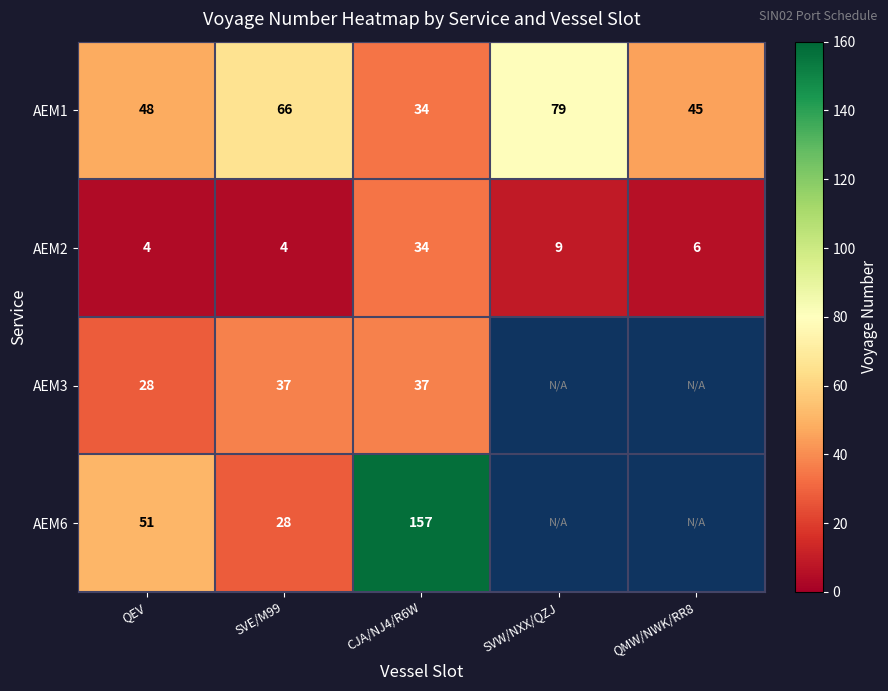

What is the difference between the highest and lowest values at SVE/M99?

62